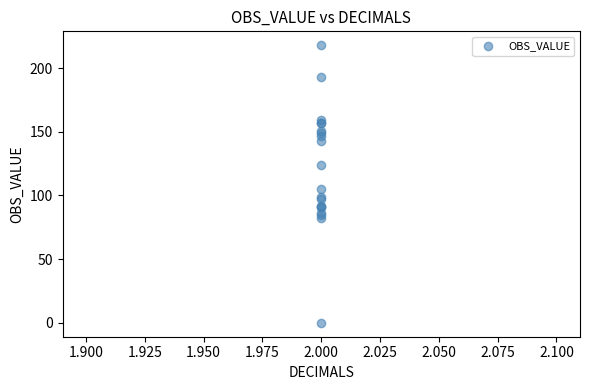

What Y value in the scatter plot is closest to 109?

105